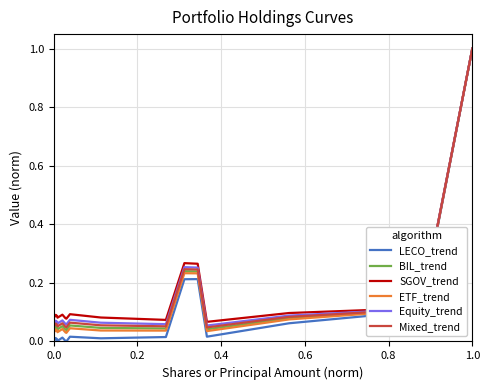

Which series has the largest range (max minus min)?

LECO_trend